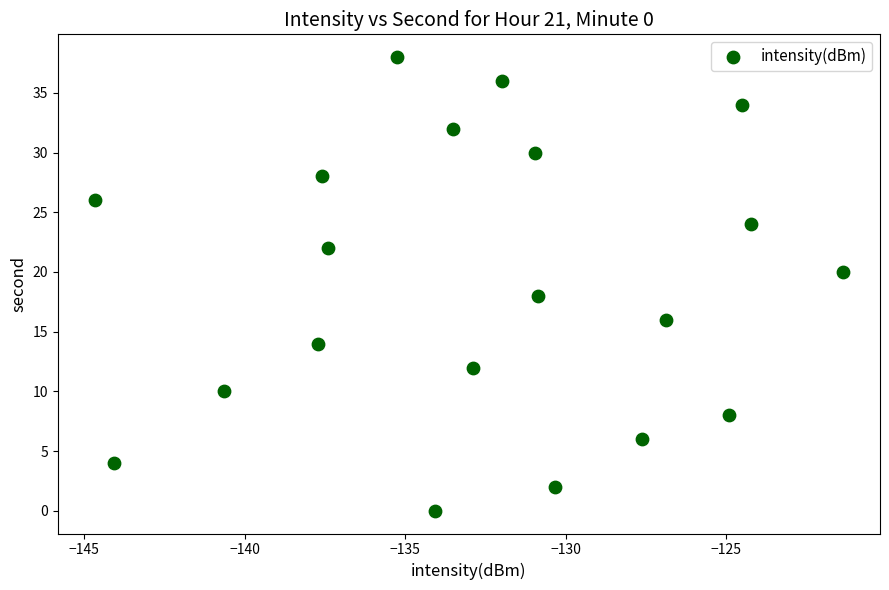

What is the range of Y values (max minus min)?

38